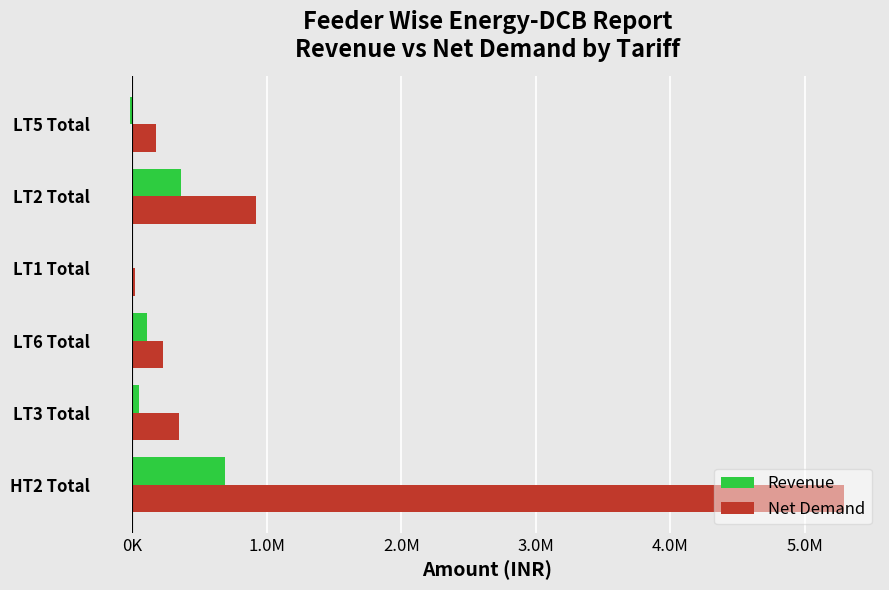

What are all the series names shown in the legend?

Revenue, Net Demand